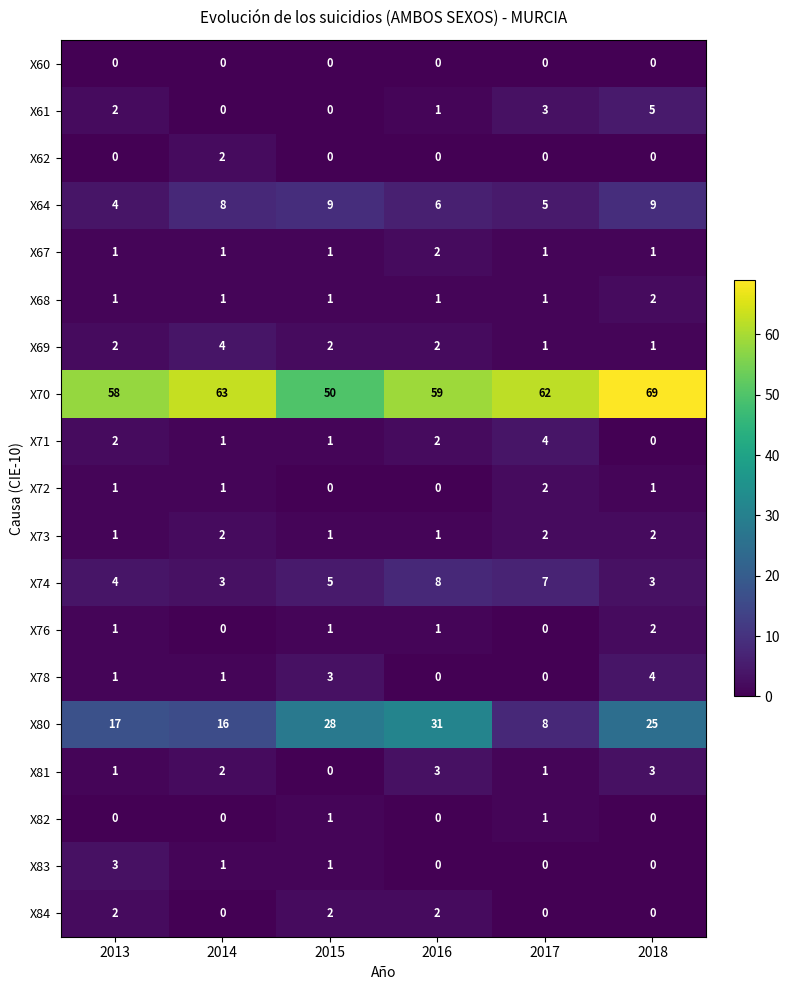

The X68 series shows 1 at 2017. True or false?

True